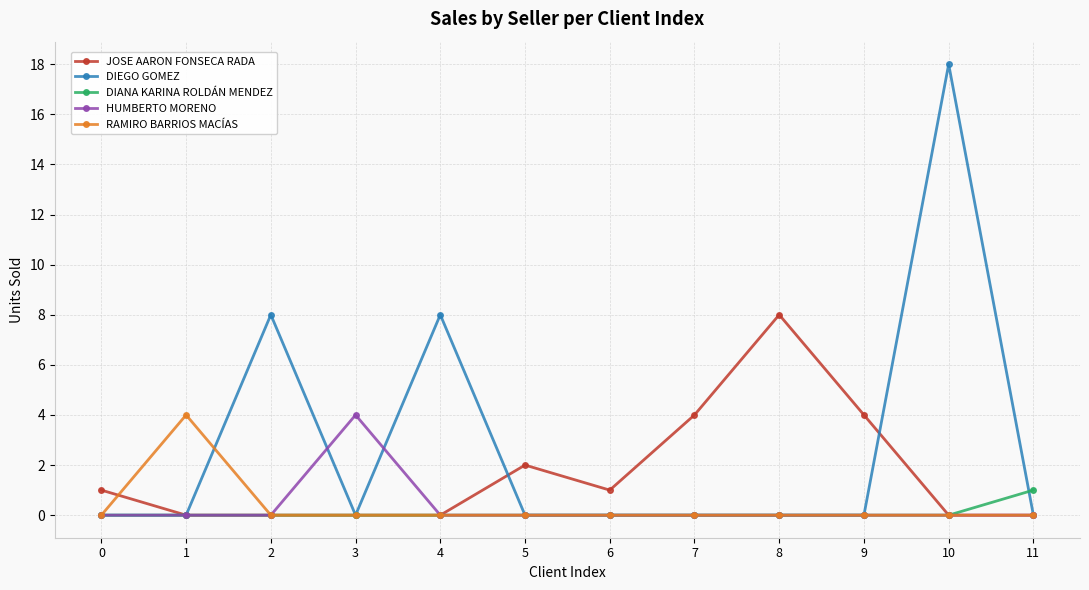

What is the greatest value displayed?

18